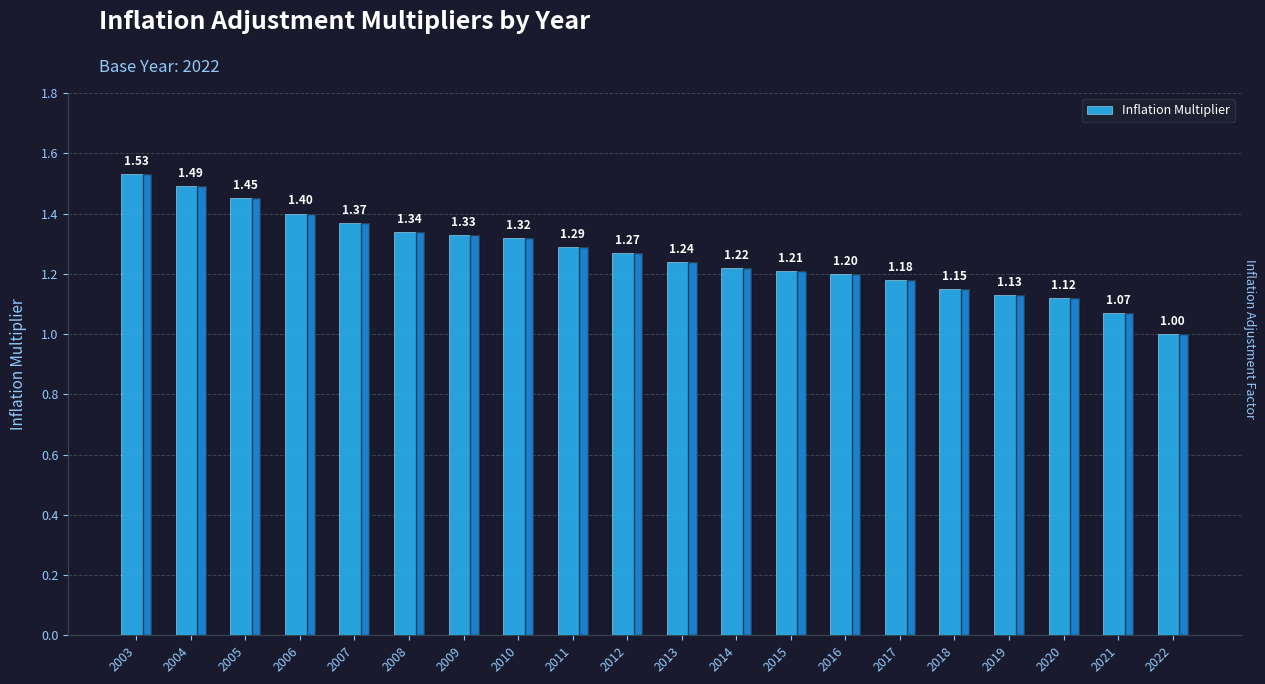

Which category has the lowest value across all series?

2022